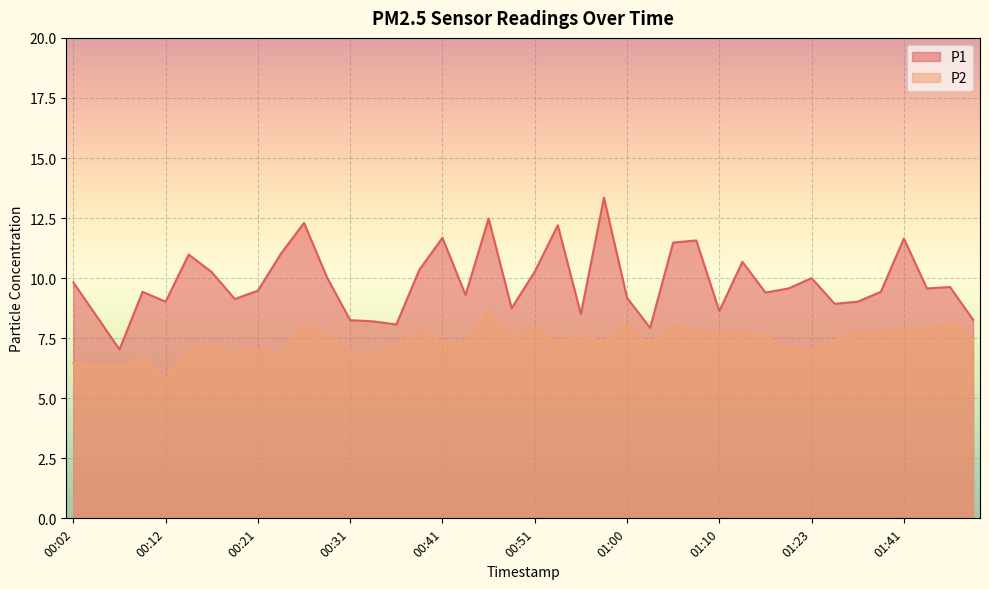

Where is the first local minimum for P1?

00:07